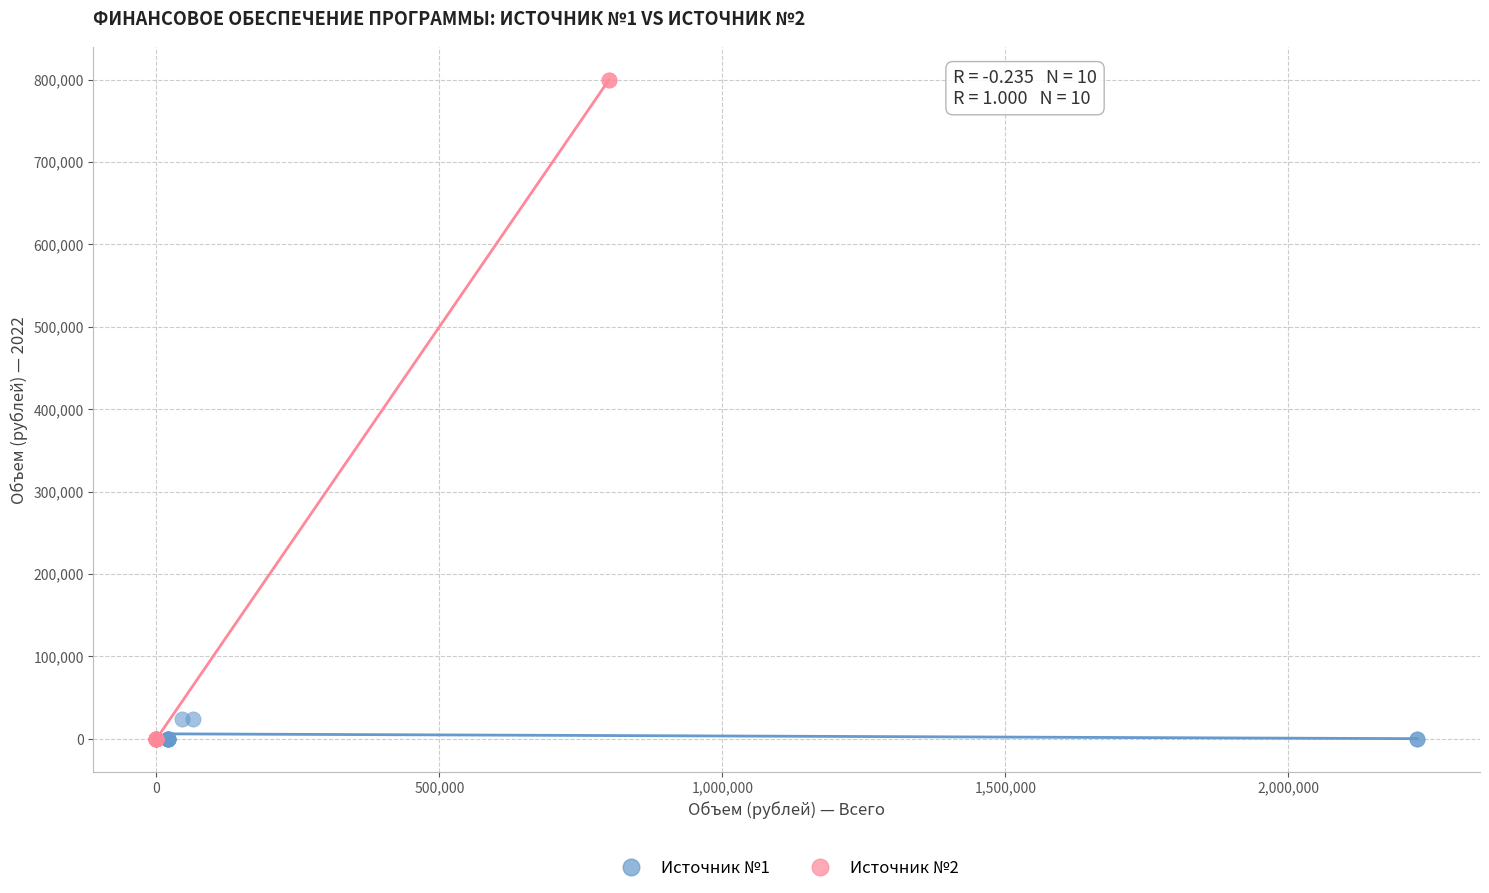

Which series has the widest spread of Y values?

Источник №2